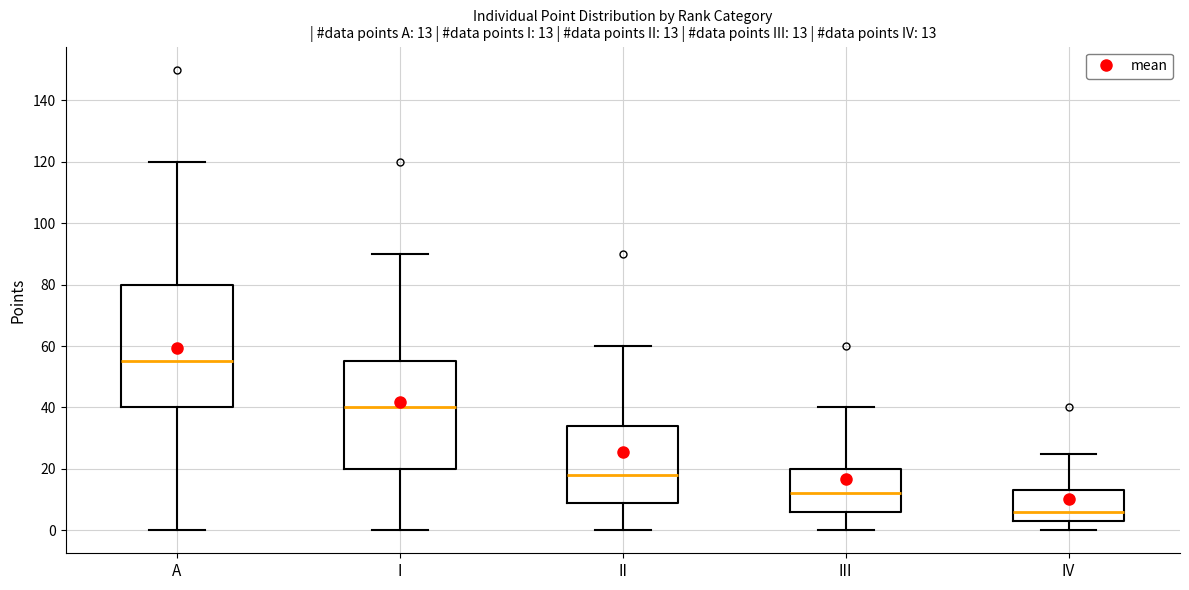

Which box is the tallest, from its lower edge to its upper edge?

A